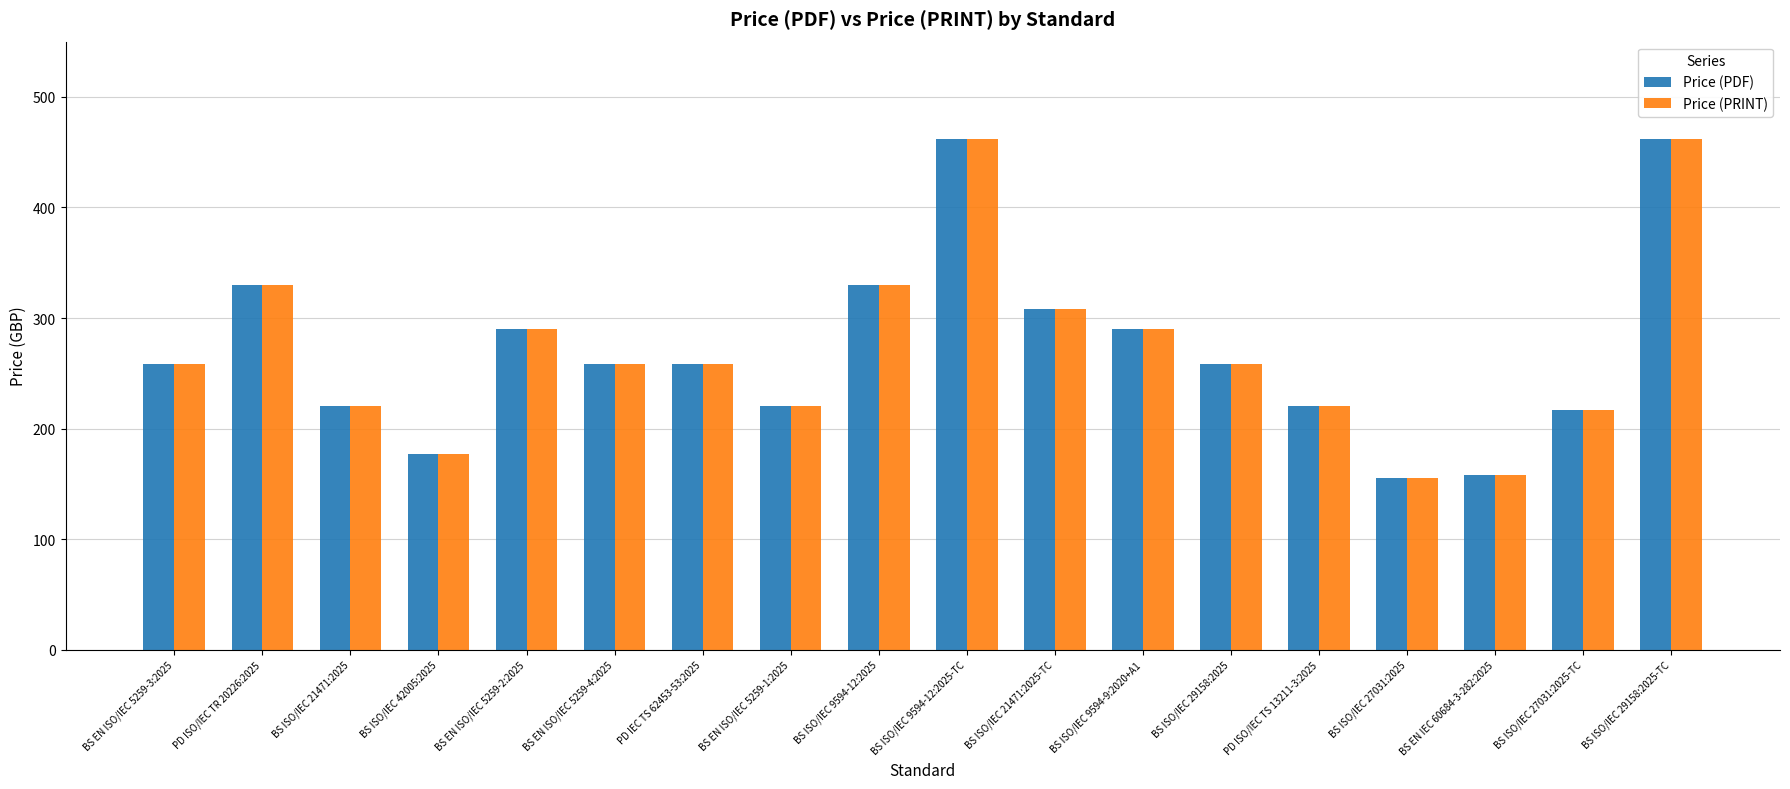

What is the maximum value shown in the chart?

462